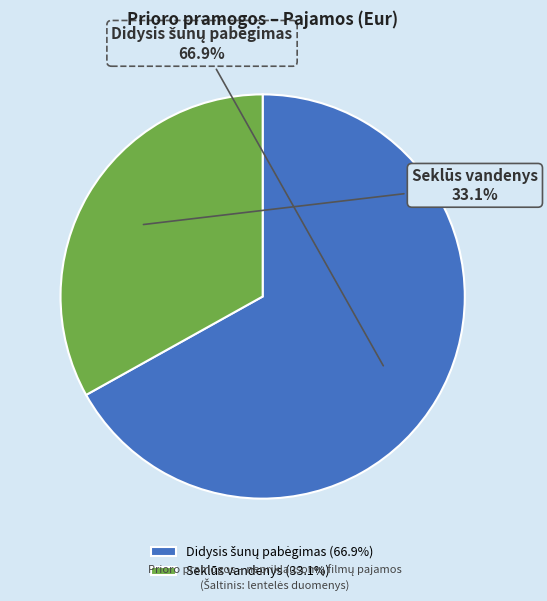

What portion of the pie excludes Seklūs vandenys?

66.9%